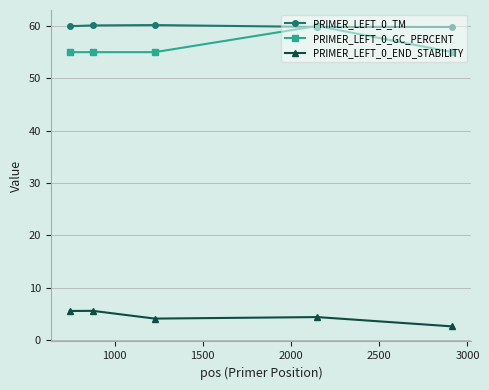

Count the PRIMER_LEFT_0_GC_PERCENT values in the range 55 to 56.

4